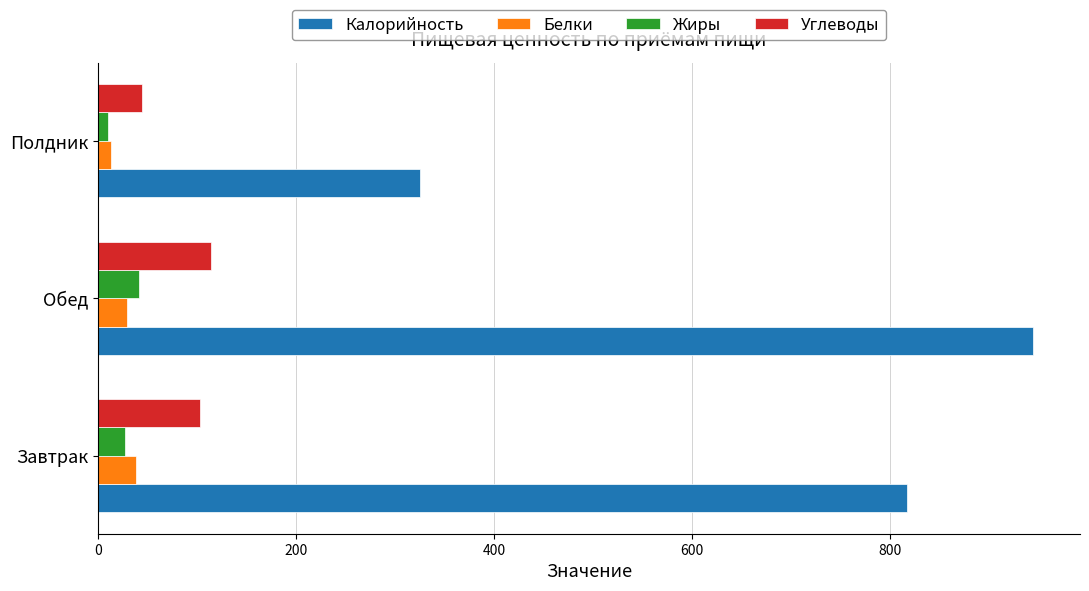

Which category has the highest value across all series?

Обед